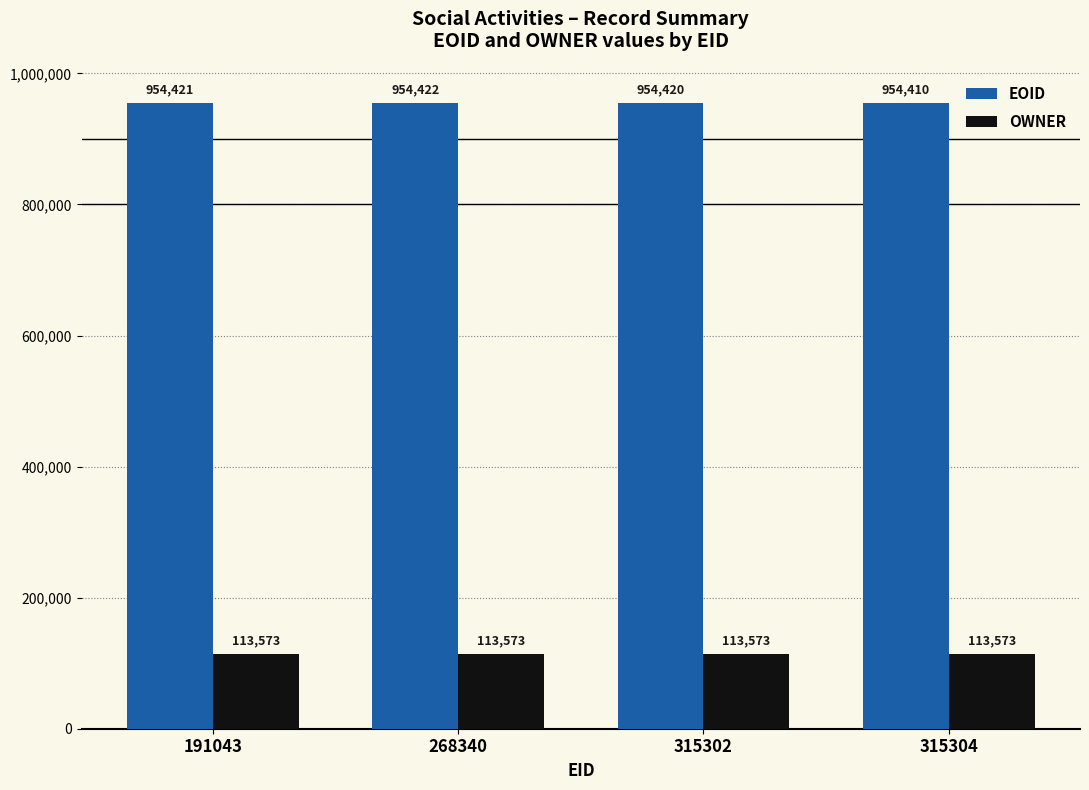

Which series has the largest total across all categories?

EOID